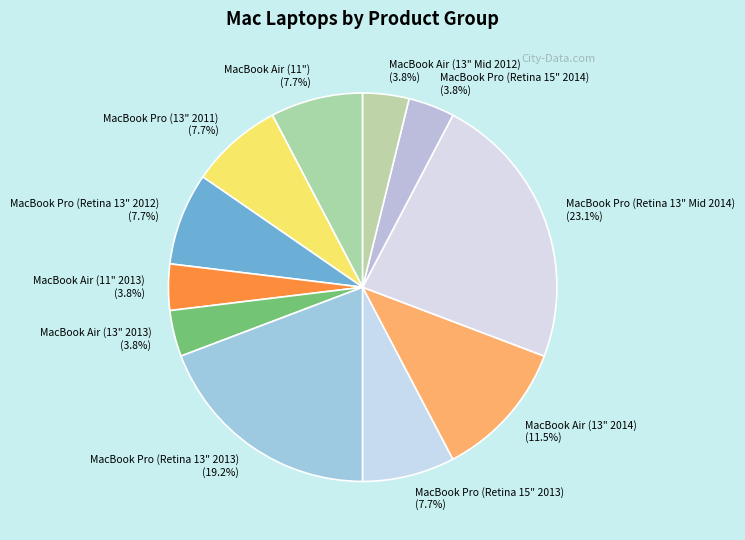

Is there a majority slice in this chart?

No